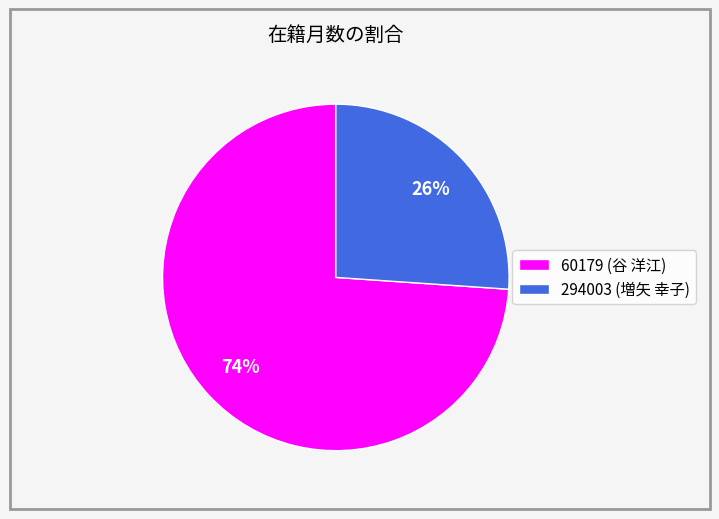

What is the majority slice?

60179 (谷 洋江)